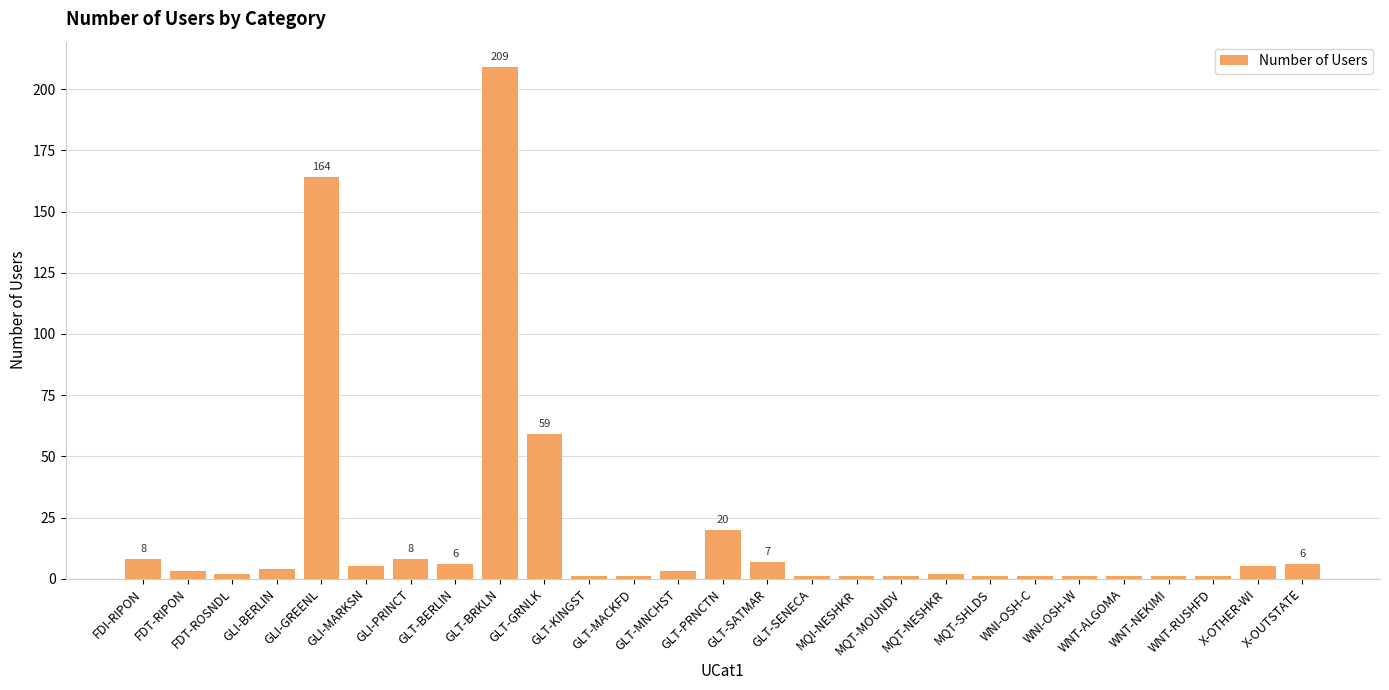

Reading left to right, list all the values displayed in this chart.

FDI-RIPON=8	FDT-RIPON=3	FDT-ROSNDL=2	GLI-BERLIN=4	GLI-GREENL=164	GLI-MARKSN=5	GLI-PRINCT=8	GLT-BERLIN=6	GLT-BRKLN=209	GLT-GRNLK=59	GLT-KINGST=1	GLT-MACKFD=1	GLT-MNCHST=3	GLT-PRNCTN=20	GLT-SATMAR=7	GLT-SENECA=1	MQI-NESHKR=1	MQT-MOUNDV=1	MQT-NESHKR=2	MQT-SHLDS=1	WNI-OSH-C=1	WNI-OSH-W=1	WNT-ALGOMA=1	WNT-NEKIMI=1	WNT-RUSHFD=1	X-OTHER-WI=5	X-OUTSTATE=6